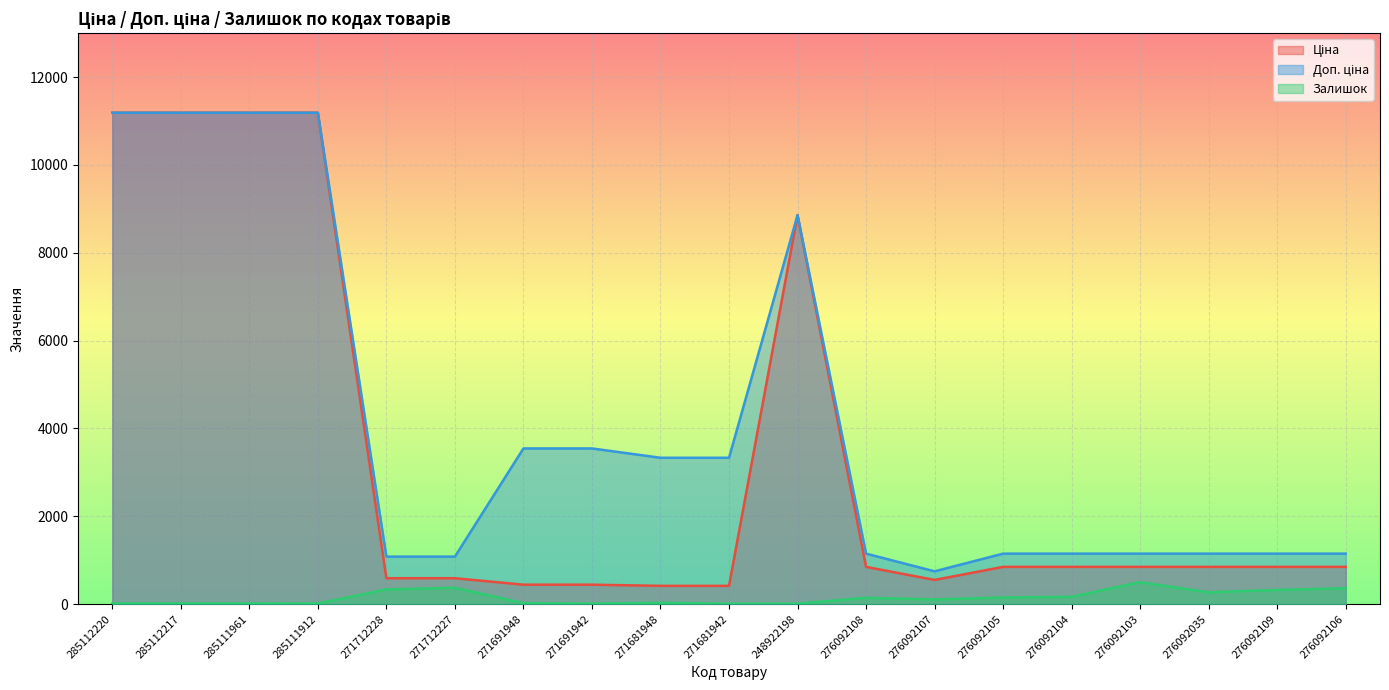

At which category is the sum across all series the highest?

285112220